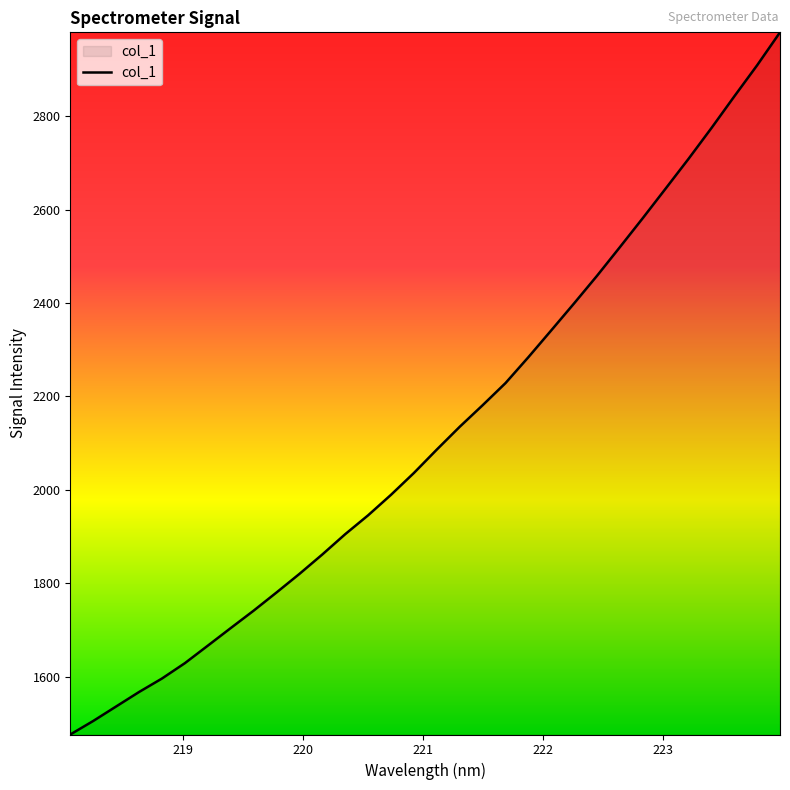

What is the maximum value shown in the chart?

2979.6